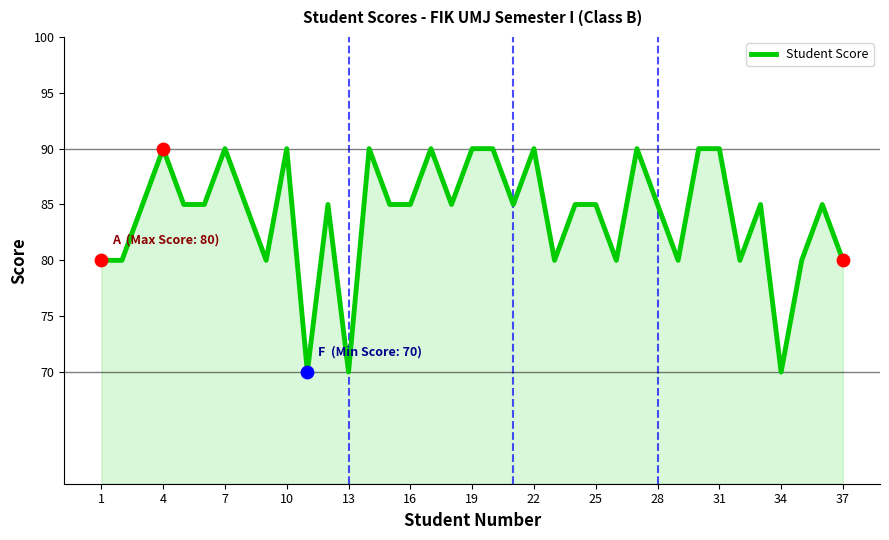

What is the greatest value displayed?

90